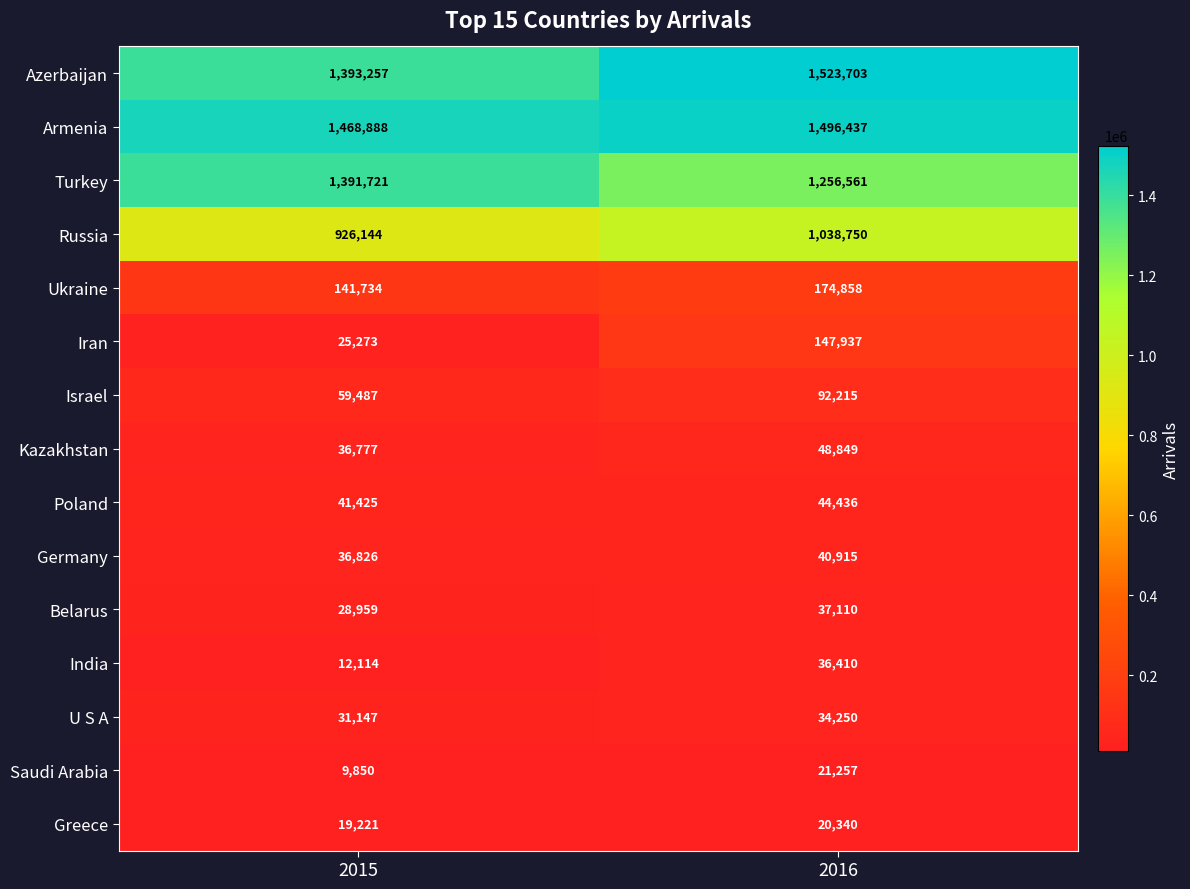

At which label is Israel closest to 75851?

2015